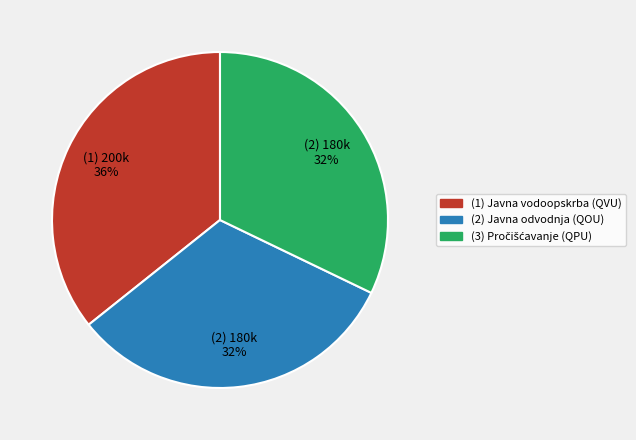

Does any single category account for the majority?

No